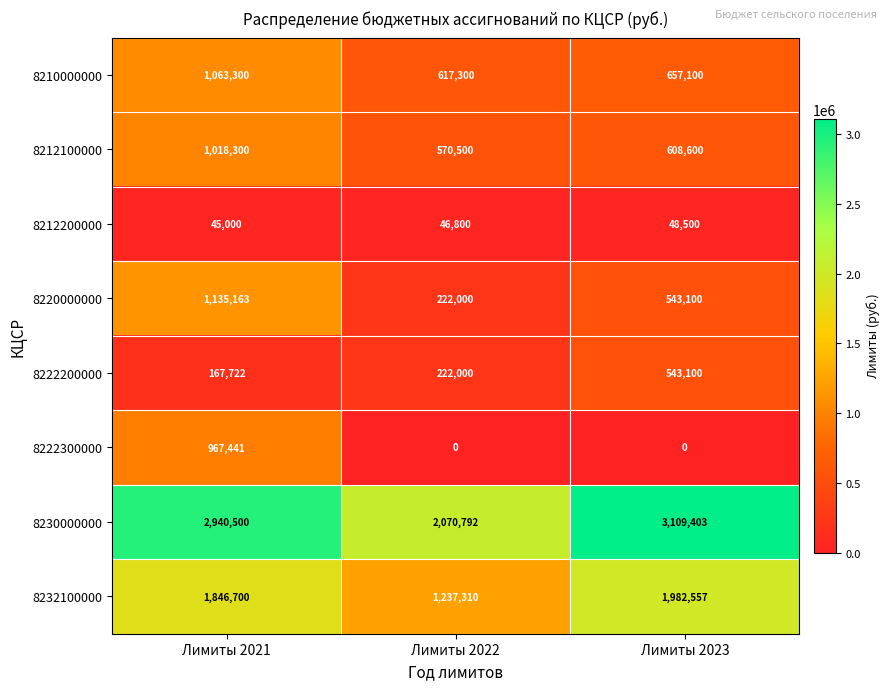

What is the sum of the 8232100000 values at Лимиты 2021 and Лимиты 2022?

3084010